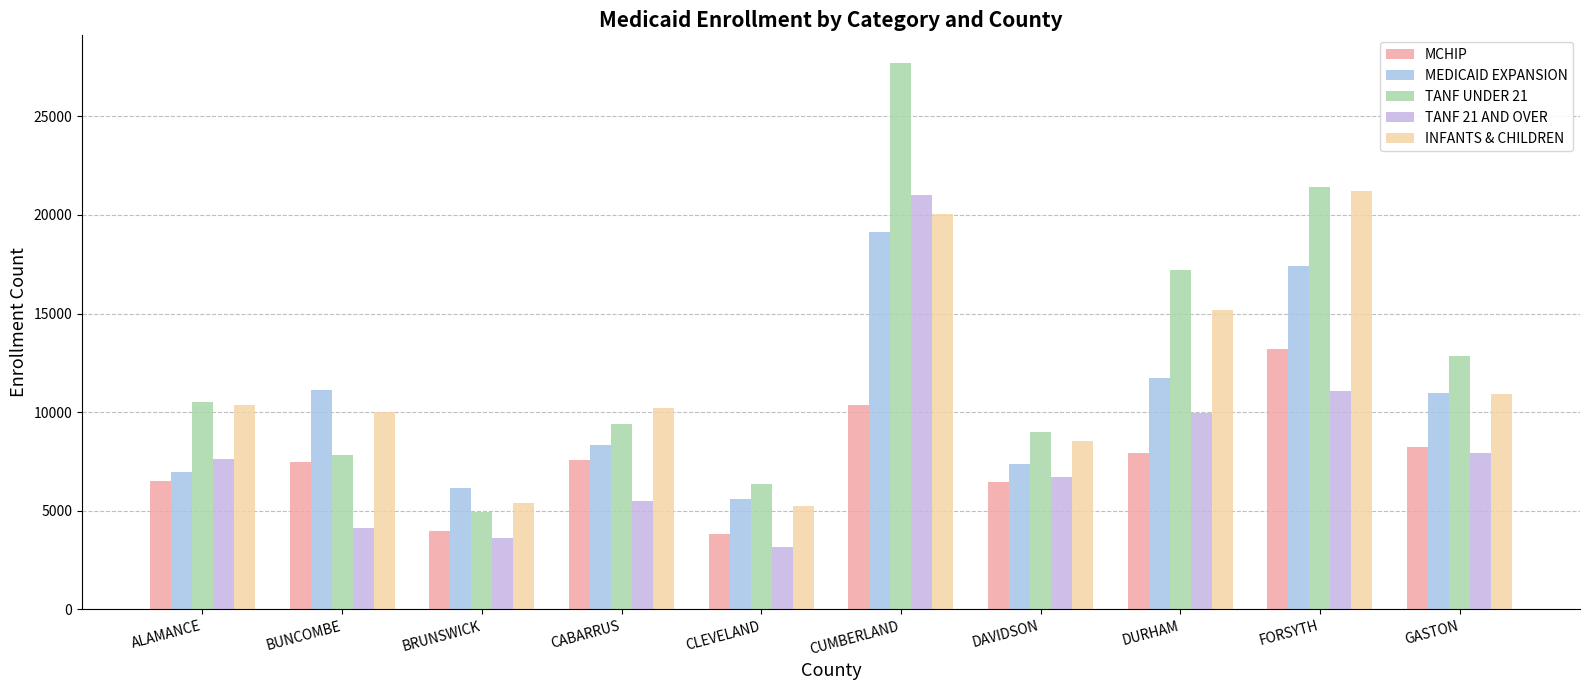

The MEDICAID EXPANSION series shows 19113 at CUMBERLAND. True or false?

True